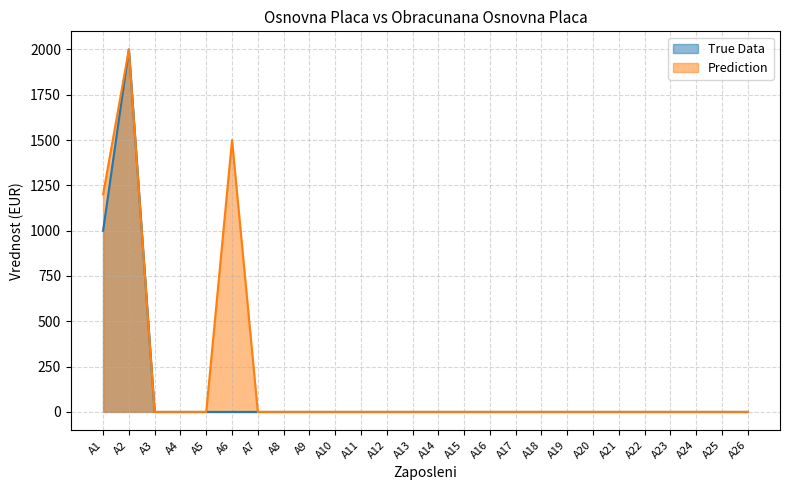

What is the sum of all True Data values?

3000